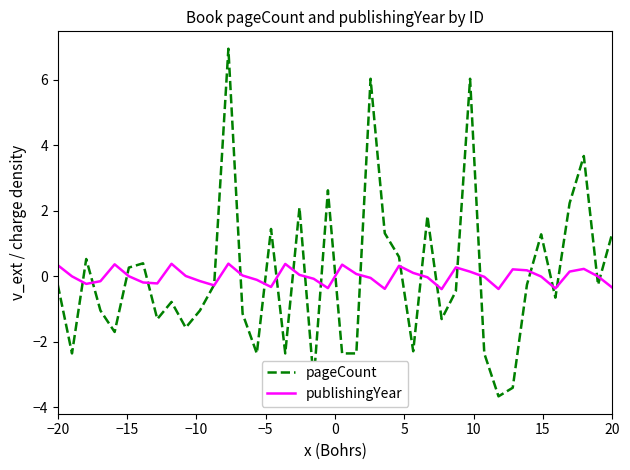

Which series has the widest spread of values?

pageCount